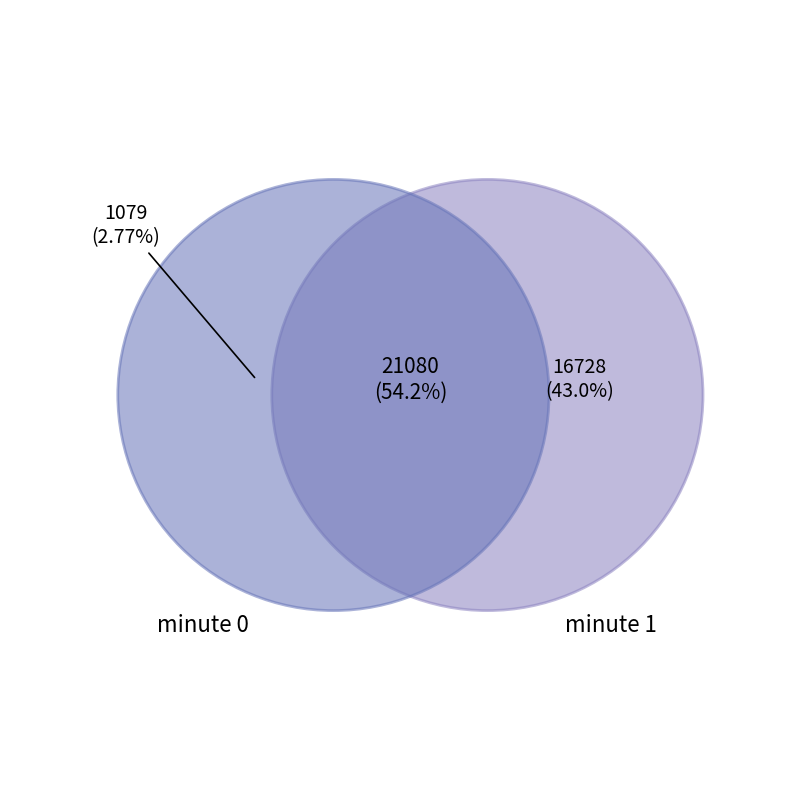

Does minute 3 account for over 50% of the chart?

No